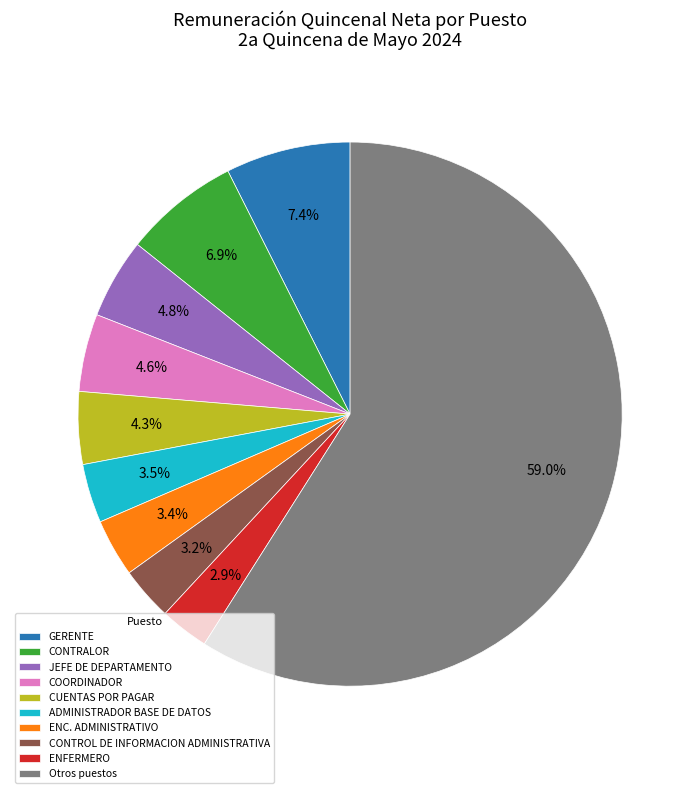

Which has a higher value, ENFERMERO or GERENTE?

GERENTE